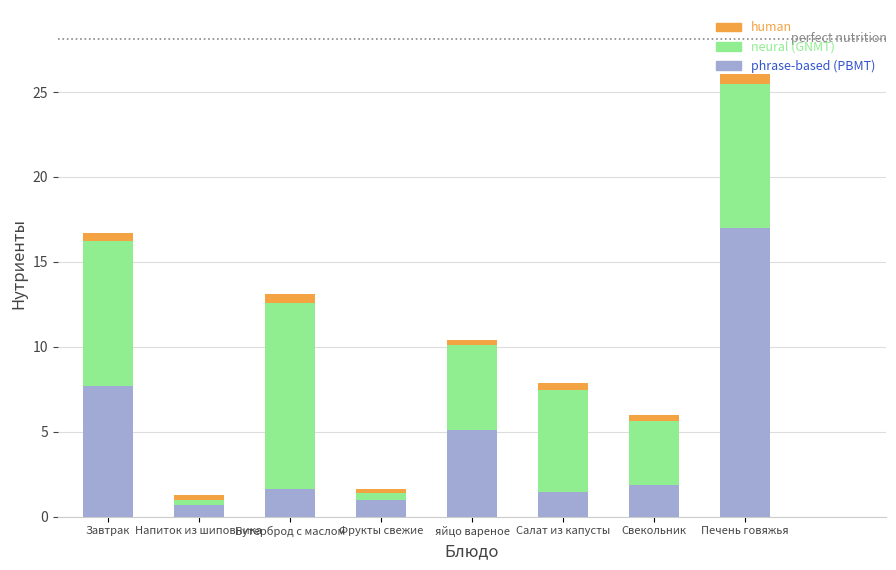

Are the bars grouped side by side (vs. stacked)?

No